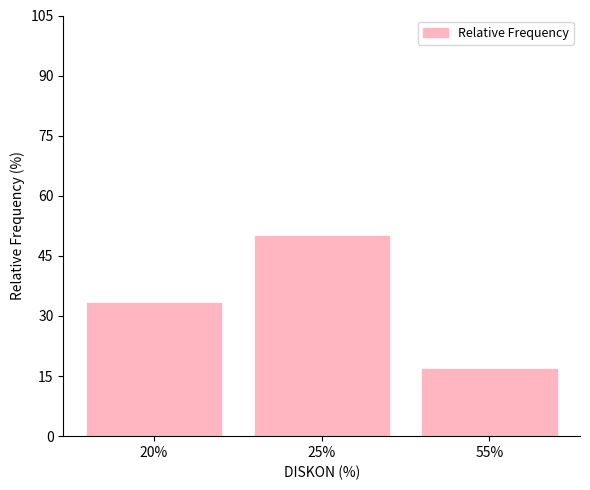

Rank the categories by value from lowest to highest.

55%, 20%, 25%